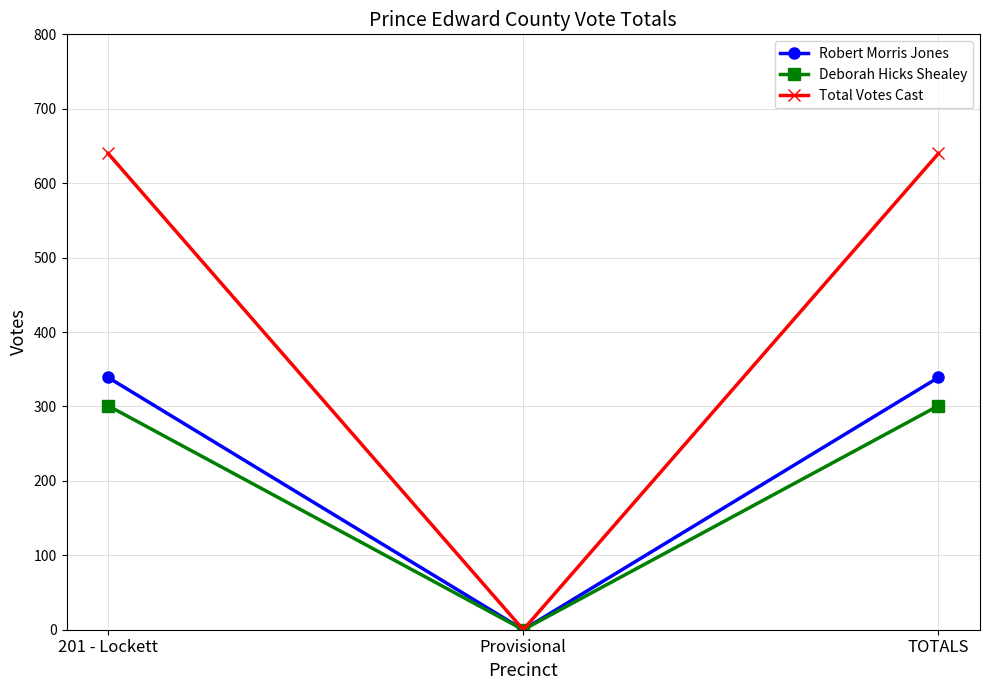

The value of Deborah Hicks Shealey at Provisional is 152. True or false?

False